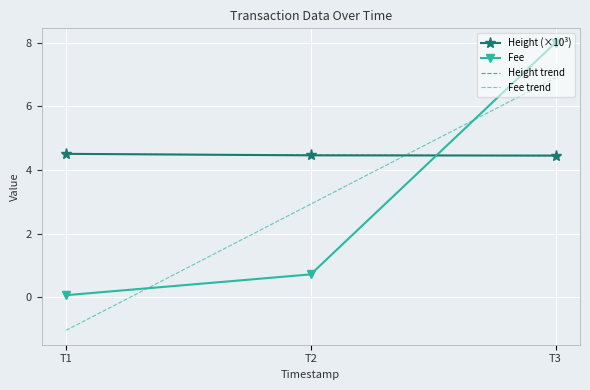

What is the minimum value for Height trend?

4.4